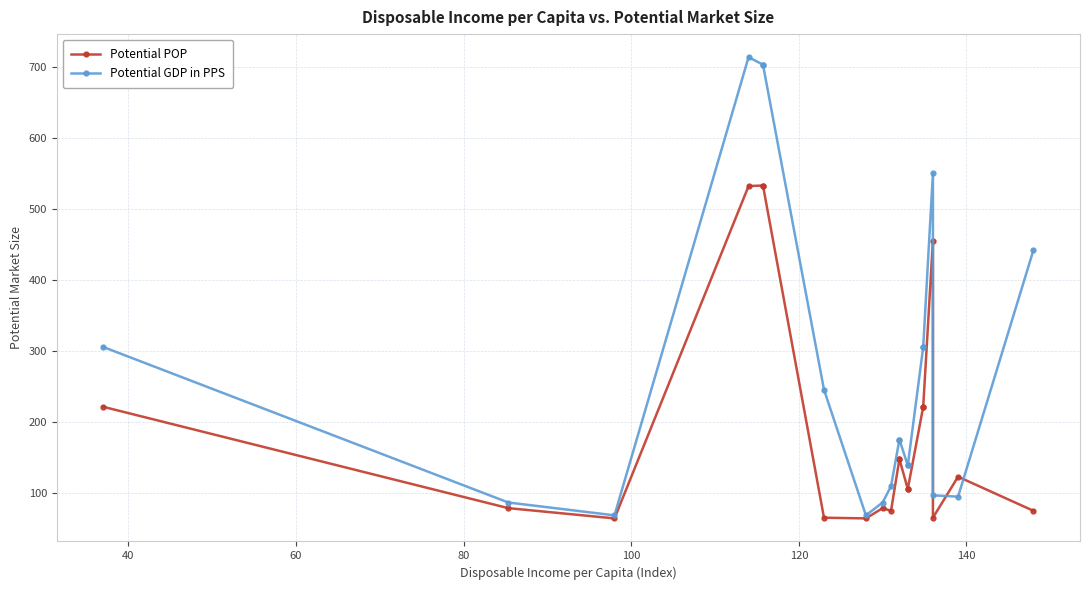

How many lines are shown in the chart?

2